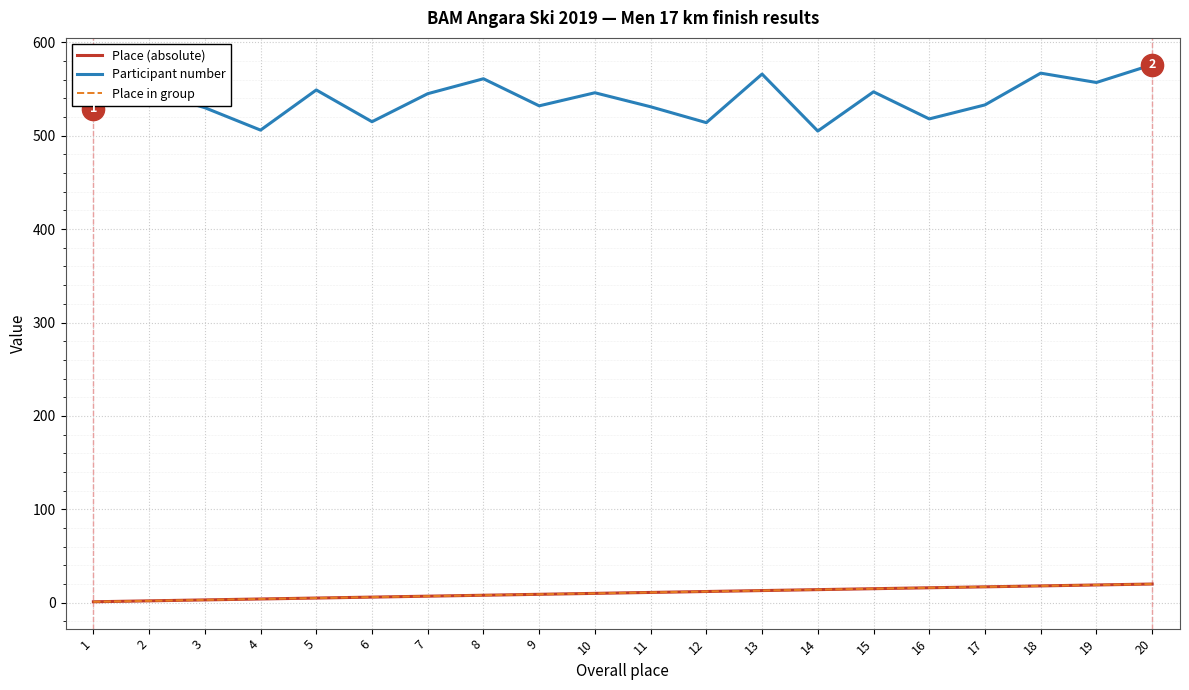

At how many categories does at least one series exceed 535?

10